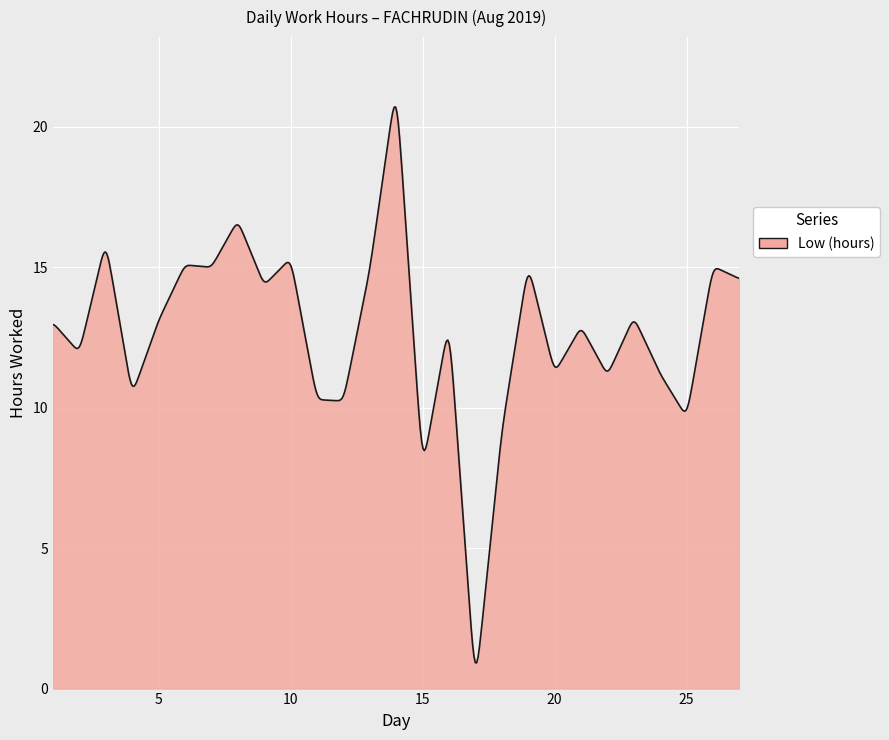

True or false: there are more than 0 points higher than both neighbors.

True